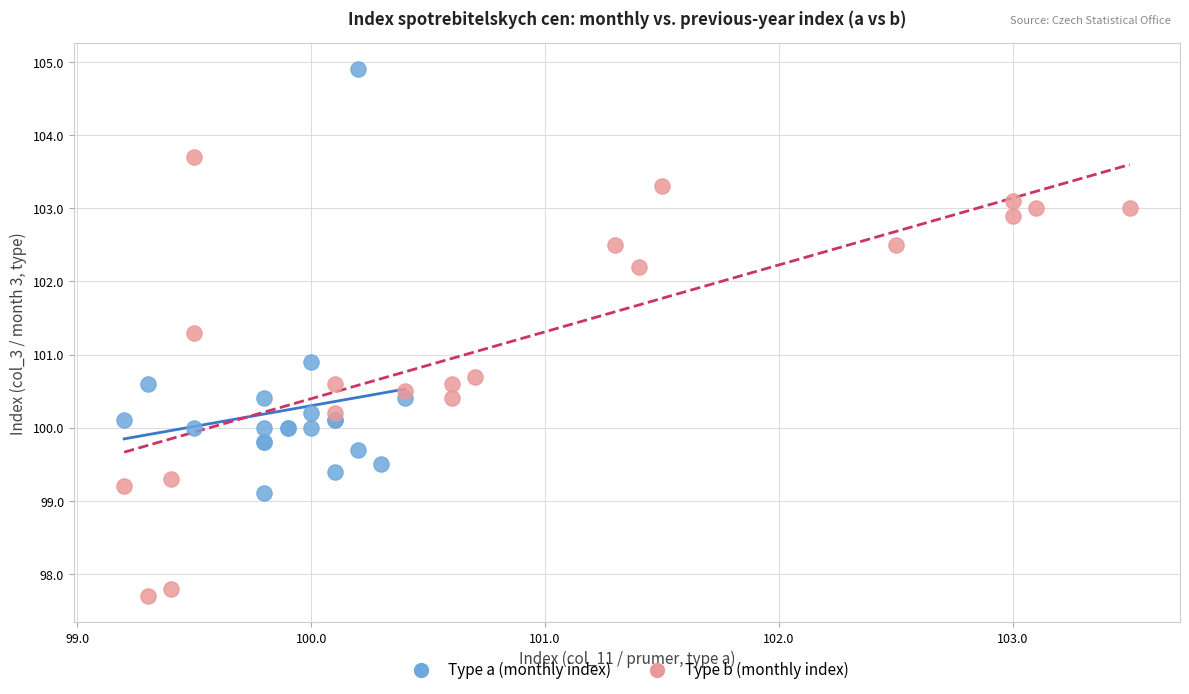

Which series reaches the maximum Y coordinate?

Type a (monthly index)